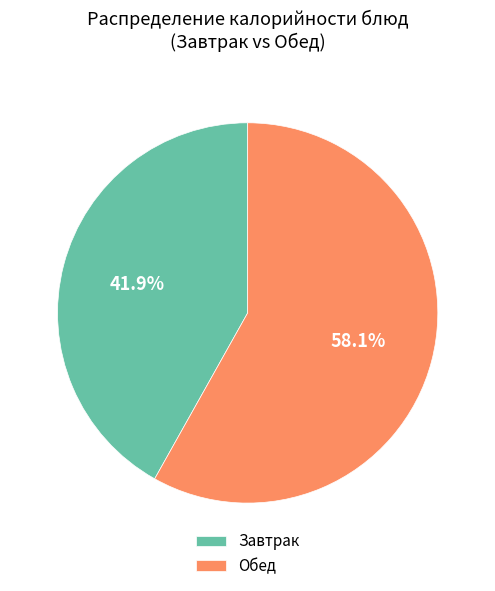

What is the total percentage of Обед and Завтрак?

100.0%